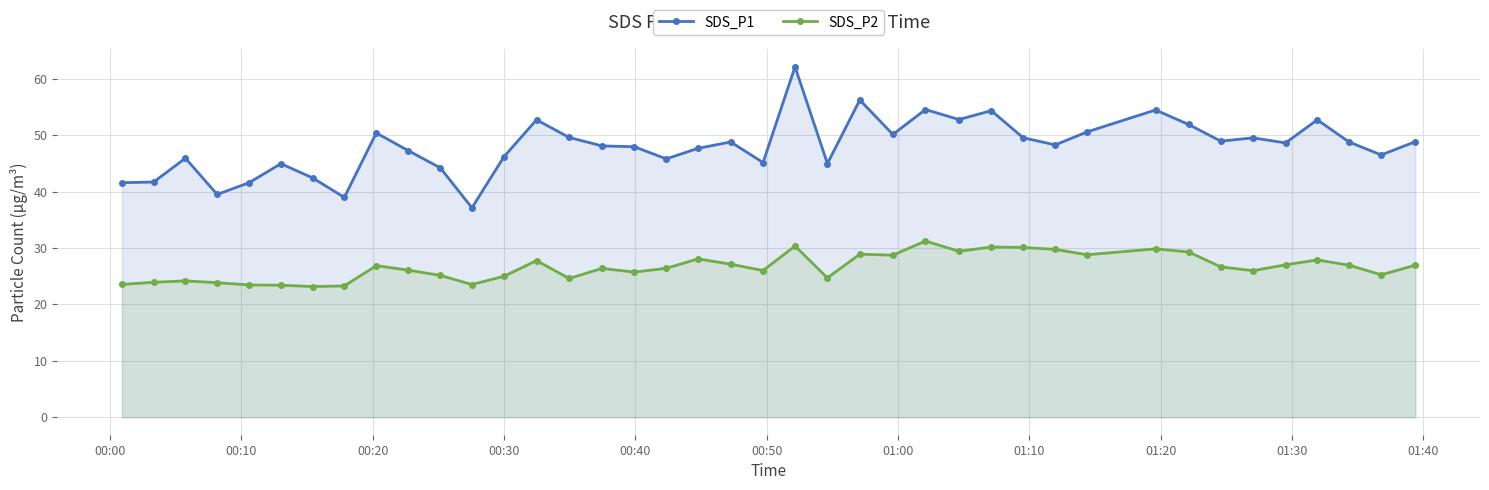

Reading left to right, extract all data points from this chart.

SDS_P1: 41.6	41.7	45.9	39.5	41.6	45.0	42.4	39.0	50.4	47.3	44.2	37.1	46.2	52.7	49.6	48.1	48.0	45.8	47.7	48.8	45.1	62.1	45.0	56.2	50.1	54.5	52.8	54.4	49.5	48.3	50.6	54.5	51.9	49.0	49.5	48.6	52.7	48.8	46.5	48.9
SDS_P2: 23.6	23.9	24.2	23.9	23.4	23.4	23.2	23.3	26.9	26.1	25.1	23.5	25.0	27.8	24.6	26.4	25.7	26.4	28.1	27.1	26.0	30.4	24.7	28.9	28.7	31.2	29.4	30.2	30.1	29.8	28.8	29.9	29.3	26.6	26.0	27.0	27.9	26.9	25.2	26.9